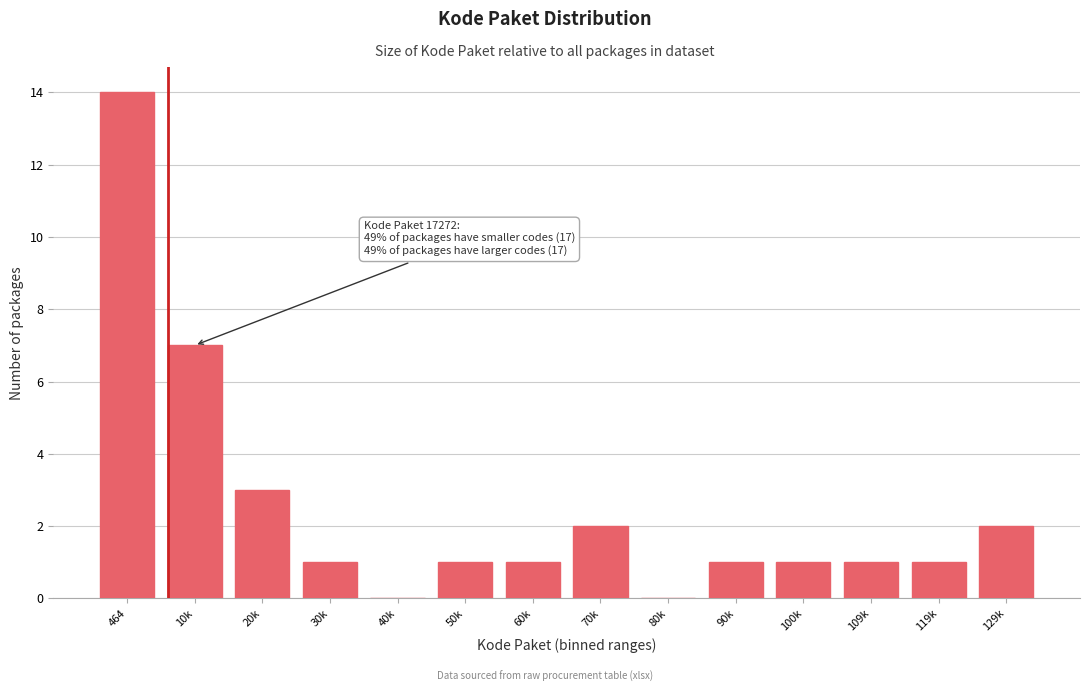

Reading left to right, extract all data points from this chart.

464=14	10k=7	20k=3	30k=1	40k=0	50k=1	60k=1	70k=2	80k=0	90k=1	100k=1	109k=1	119k=1	129k=2